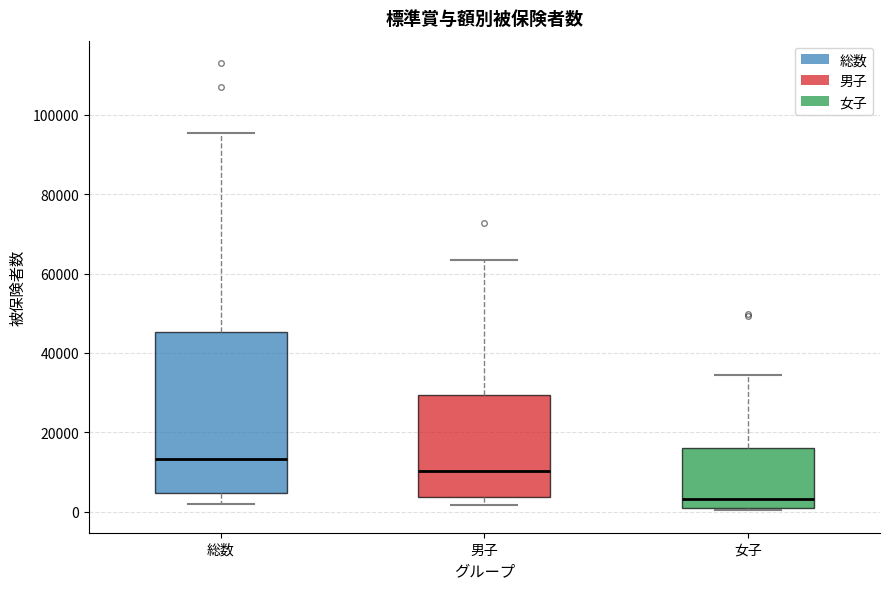

Reading left to right, transcribe this box plot: for each box, give where its median line is, the range the box spans, and where its two whiskers end, as read against the y-axis. The values are not printed on the chart, so give them approximately, as read against the axis.

総数: median 14000, box 4000 to 46000, whiskers 2000 to 96000
男子: median 10000, box 4000 to 30000, whiskers 2000 to 64000
女子: median 4000, box 0 to 16000, whiskers 0 (just below the box's lower edge) to 34000